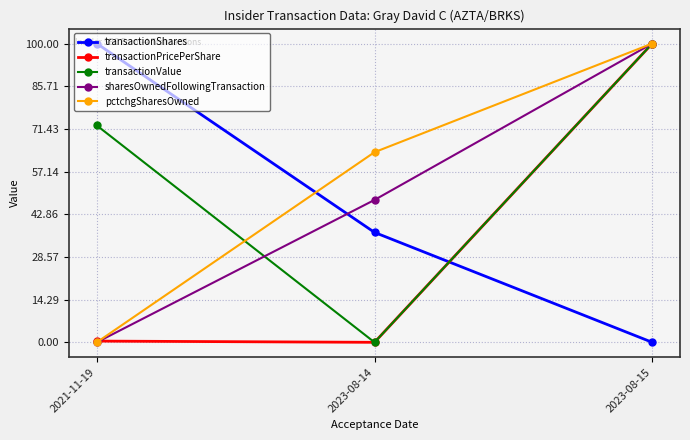

At how many categories does at least one series exceed 82?

2